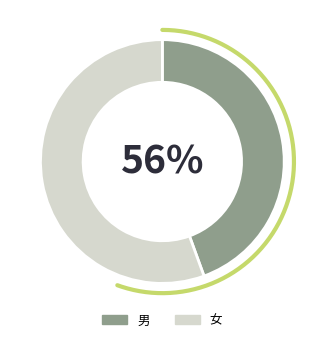

What is the largest slice in the pie chart?

女